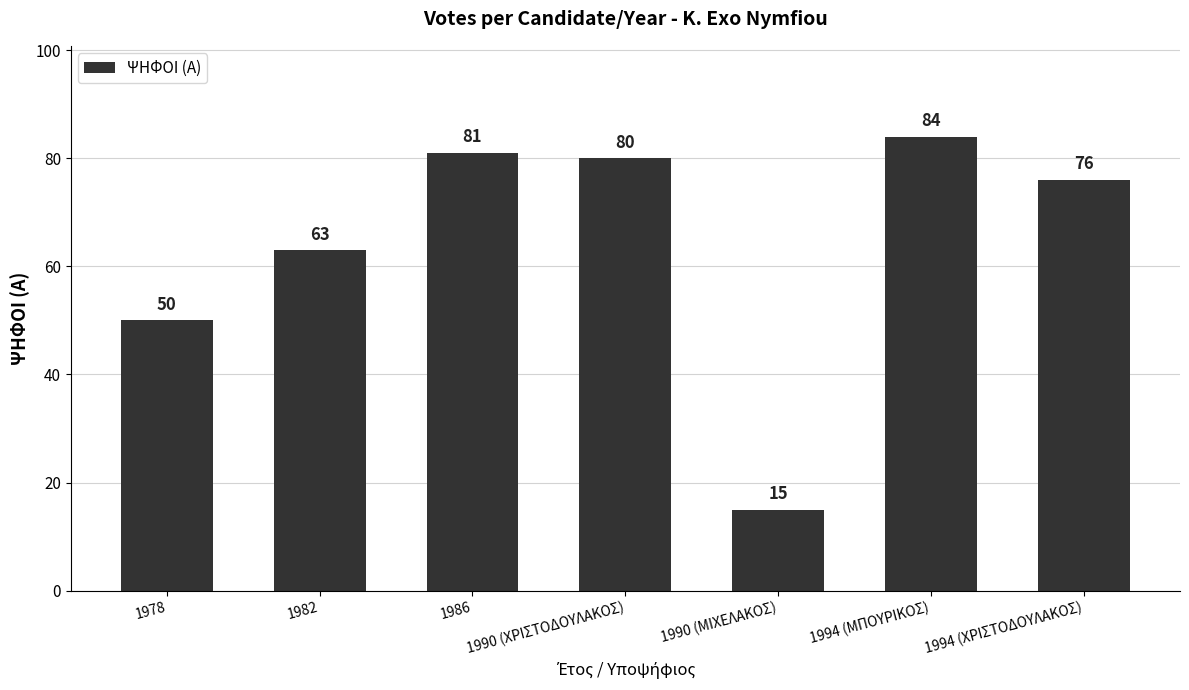

Reading left to right, list all the values displayed in this chart.

1978=50	1982=63	1986=81	1990 (ΧΡΙΣΤΟΔΟΥΛΑΚΟΣ)=80	1990 (ΜΙΧΕΛΑΚΟΣ)=15	1994 (ΜΠΟΥΡΙΚΟΣ)=84	1994 (ΧΡΙΣΤΟΔΟΥΛΑΚΟΣ)=76